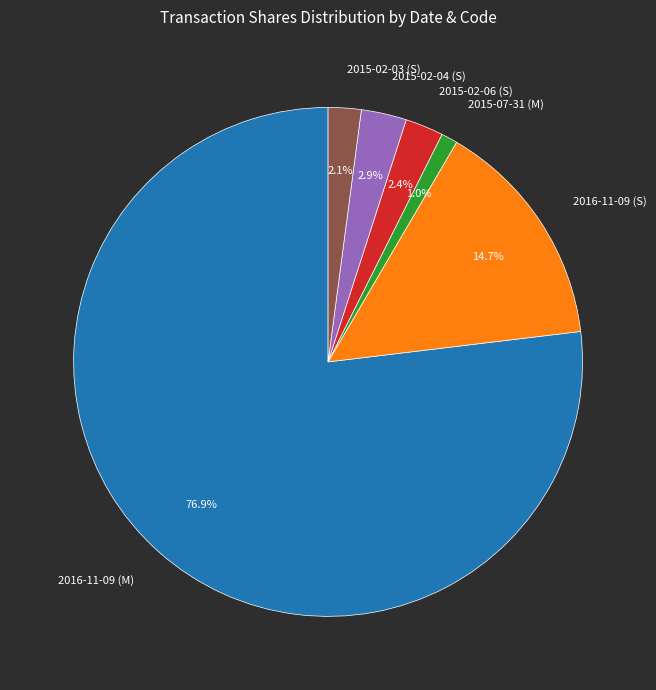

Which has a higher value, 2015-02-06 (S) or 2016-11-09 (M)?

2016-11-09 (M)